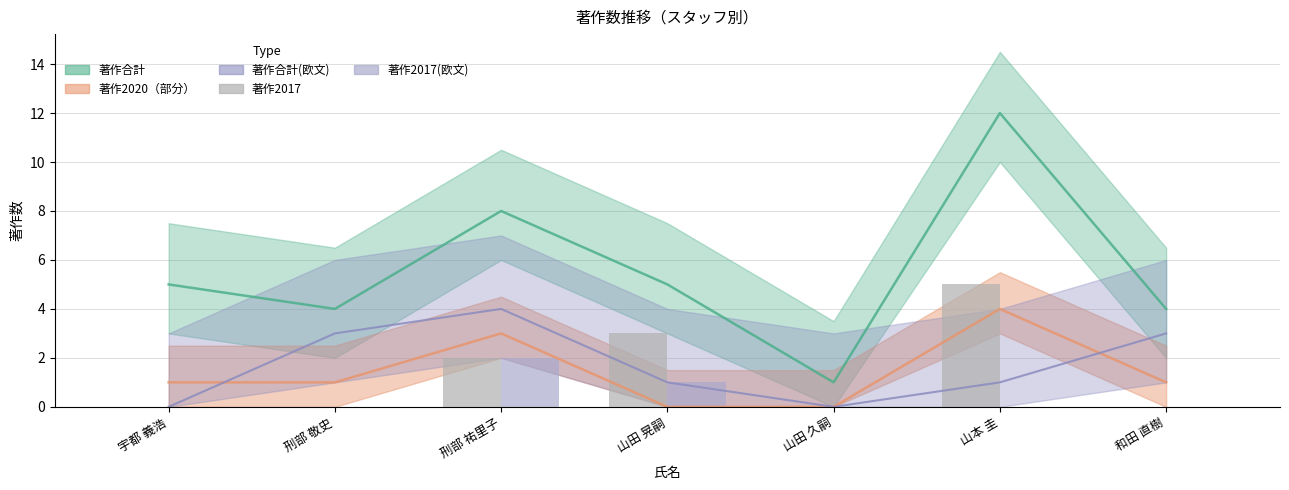

True or false: 著作2017(欧文) has a value of 1 at 和田 直樹.

False